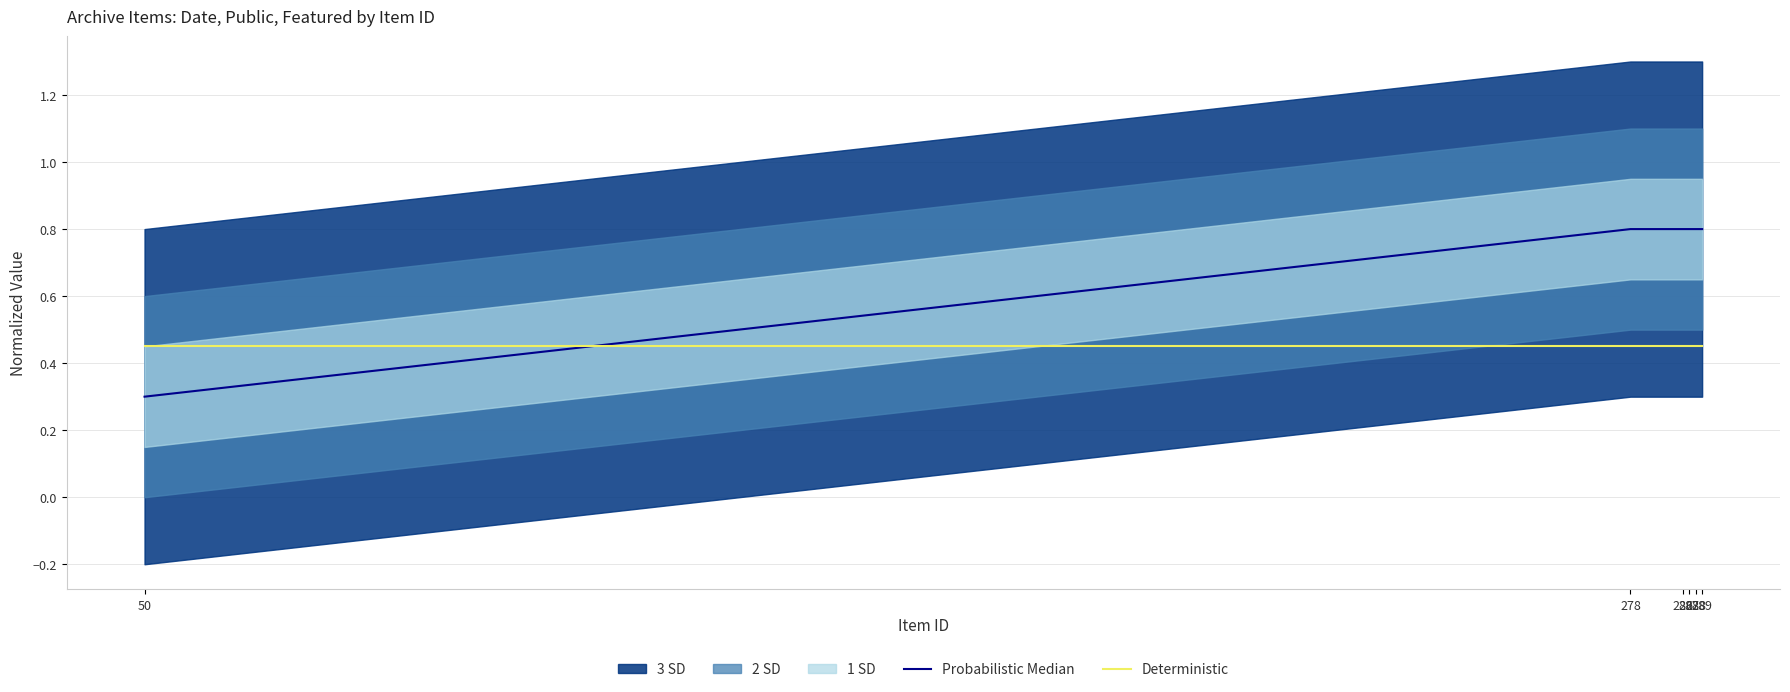

Does the chart have visible grid lines?

Yes